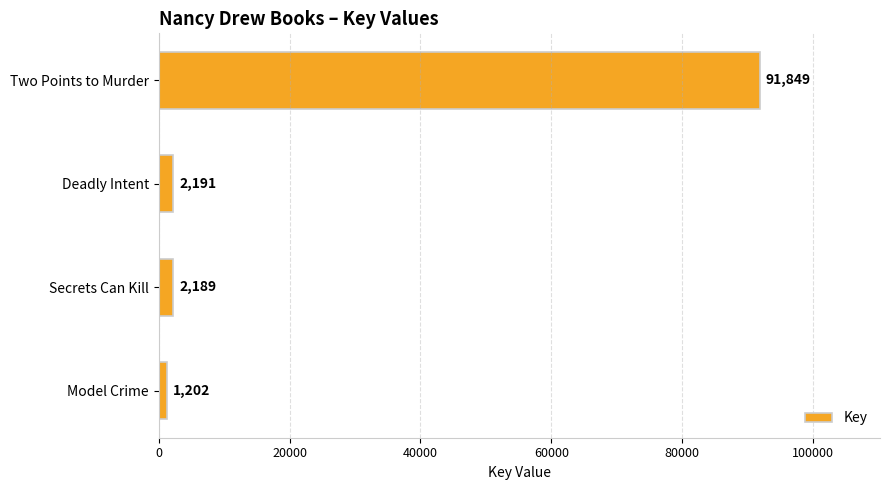

How many data points are less than 2191?

2